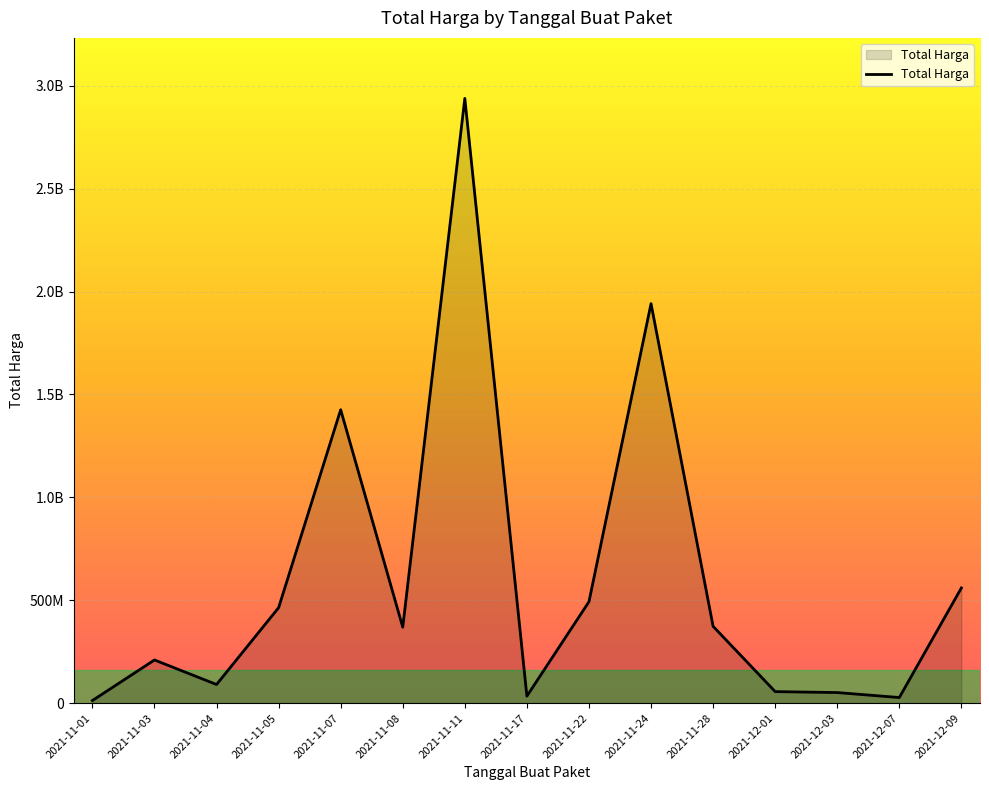

Reading left to right, extract all data points from this chart.

12787500	209911270	90672075	464002100	1425867900	369233000	2938963240	34292000	493000000	1941459200	373404000	56152800	51601000	27412000	559971000